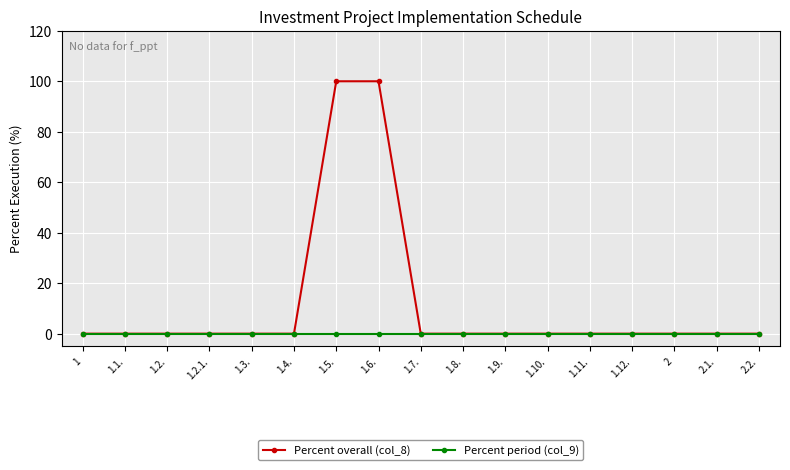

Rank the series by their maximum value, from lowest to highest.

Percent period (col_9), Percent overall (col_8)